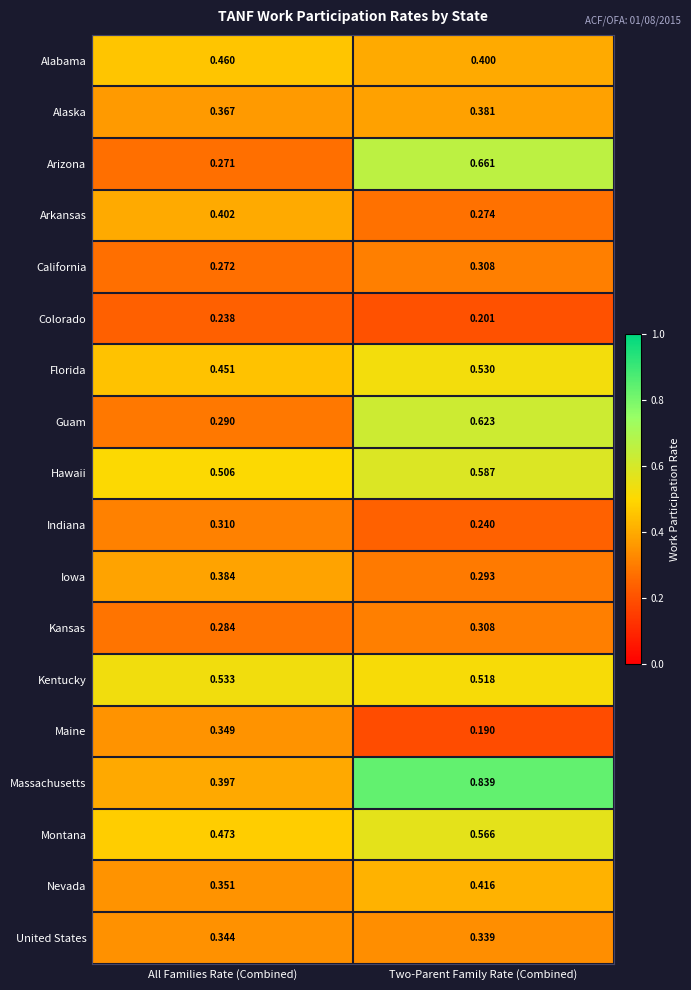

Between All Families Rate (Combined) and Two-Parent Family Rate (Combined), which series saw the biggest shift?

Massachusetts